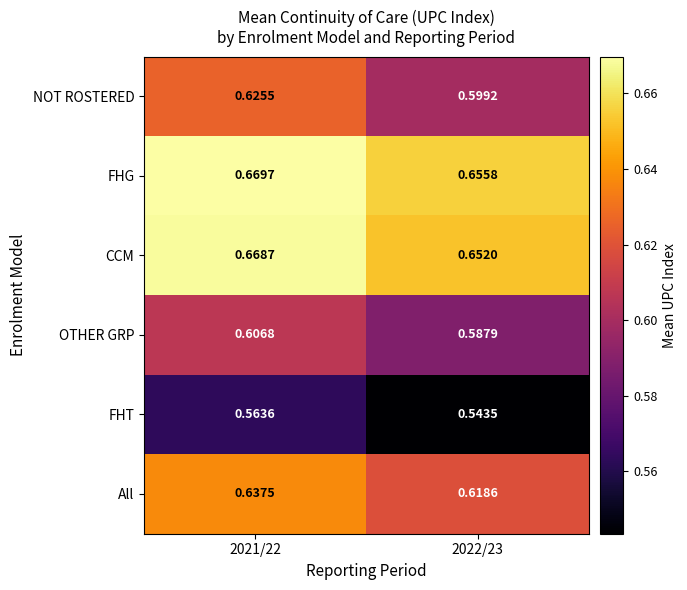

At 2021/22, list the series in order from largest to smallest.

FHG, CCM, All, NOT ROSTERED, OTHER GRP, FHT